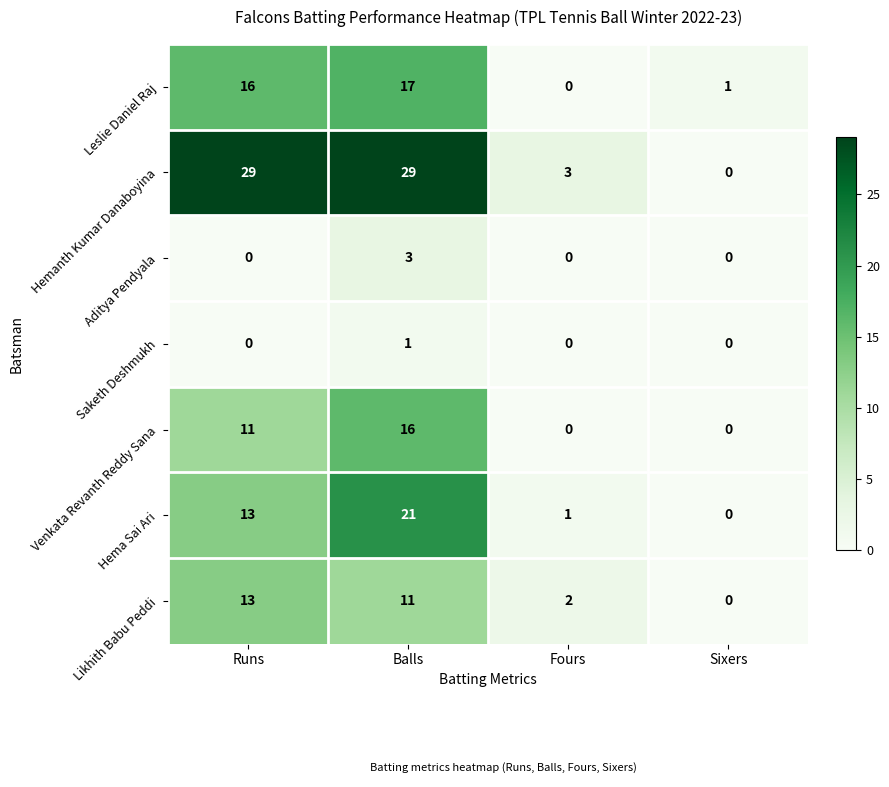

Which category has the lowest value in the Likhith Babu Peddi series?

Sixers